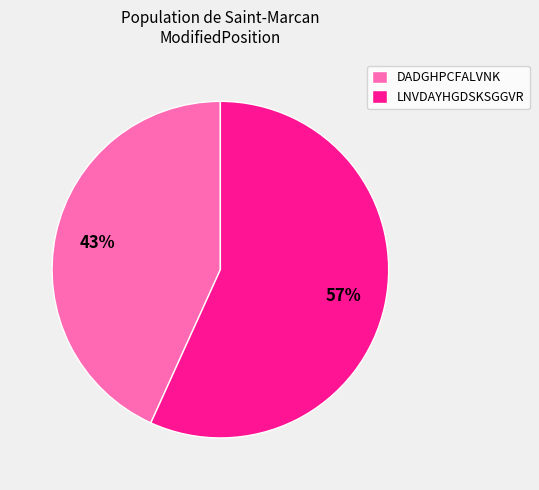

To the nearest percent, what is the difference between the LNVDAYHGDSKSGGVR and DADGHPCFALVNK slice percentages?

14%